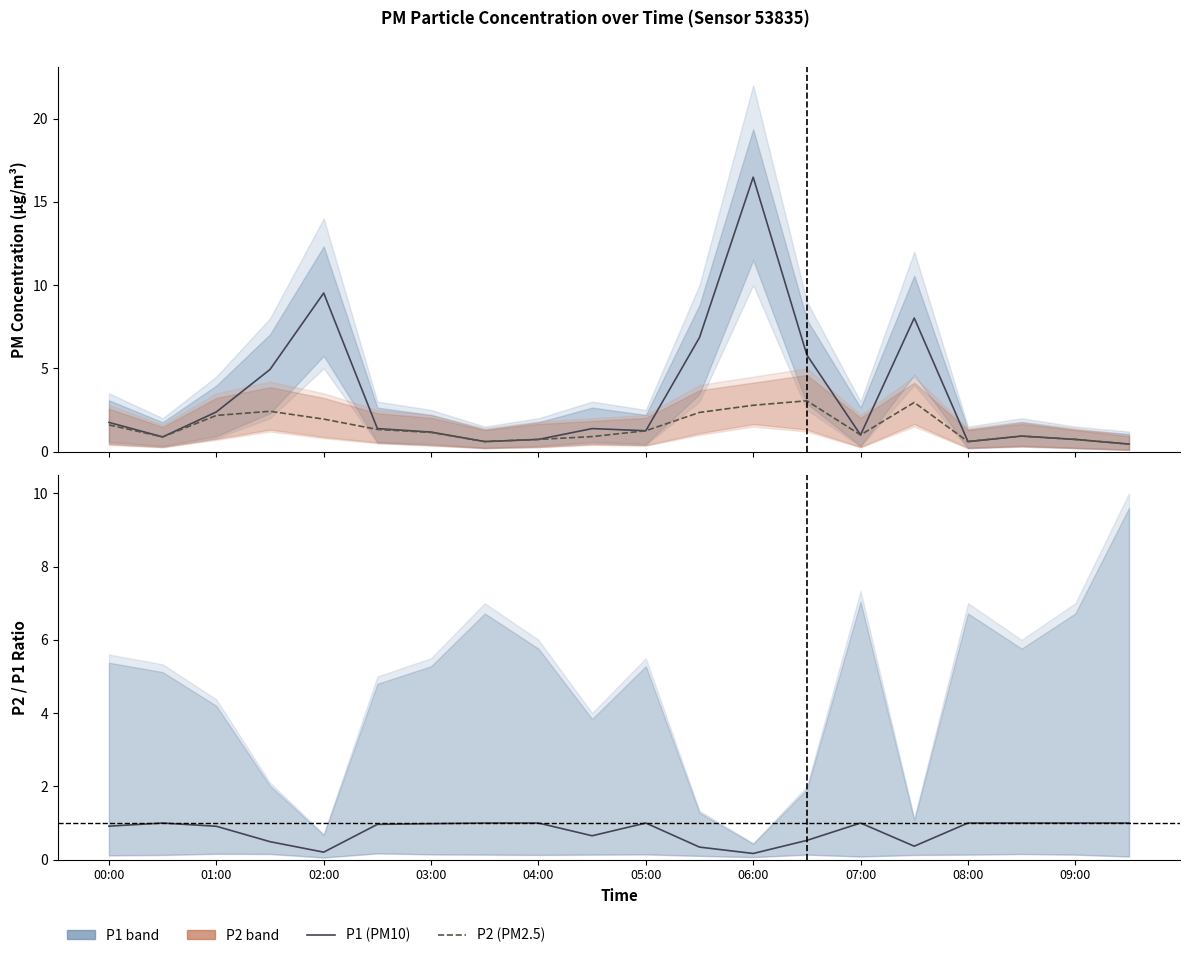

What is the greatest value displayed?

16.5